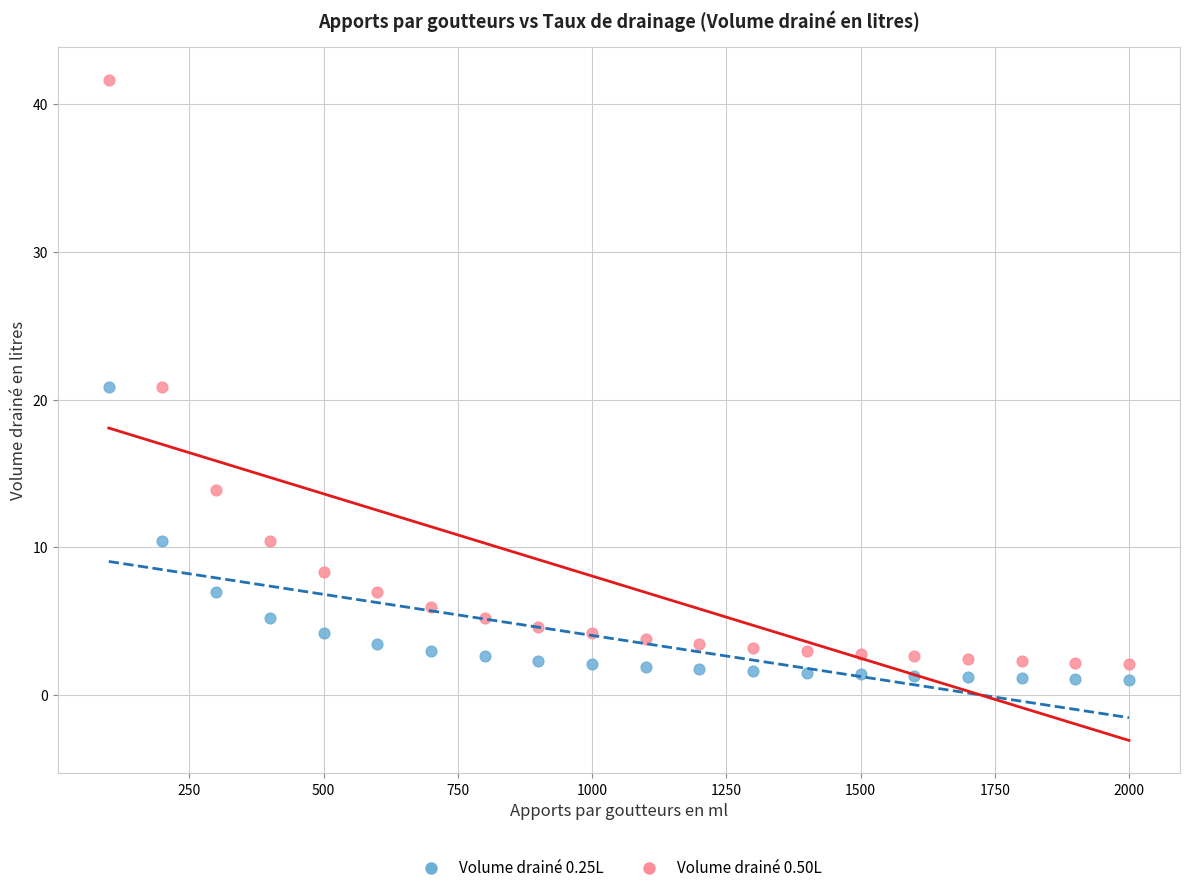

Across all data points, what is the range of Y values (max minus min)?

40.6